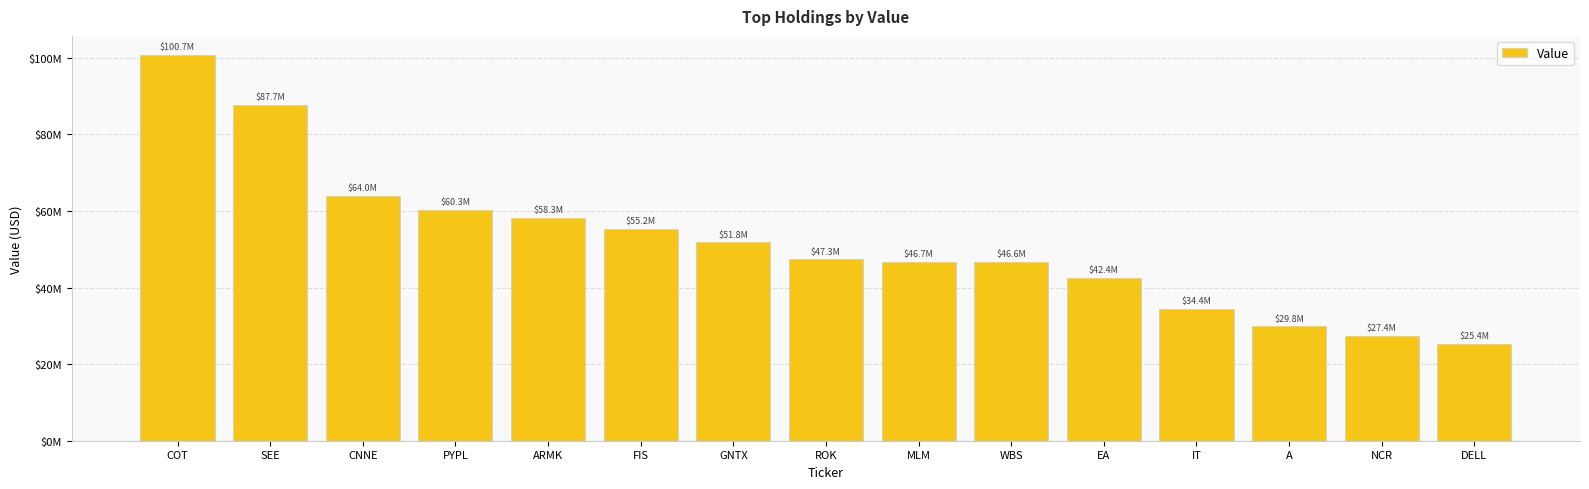

What is the sum of the values at EA and A?

72255000